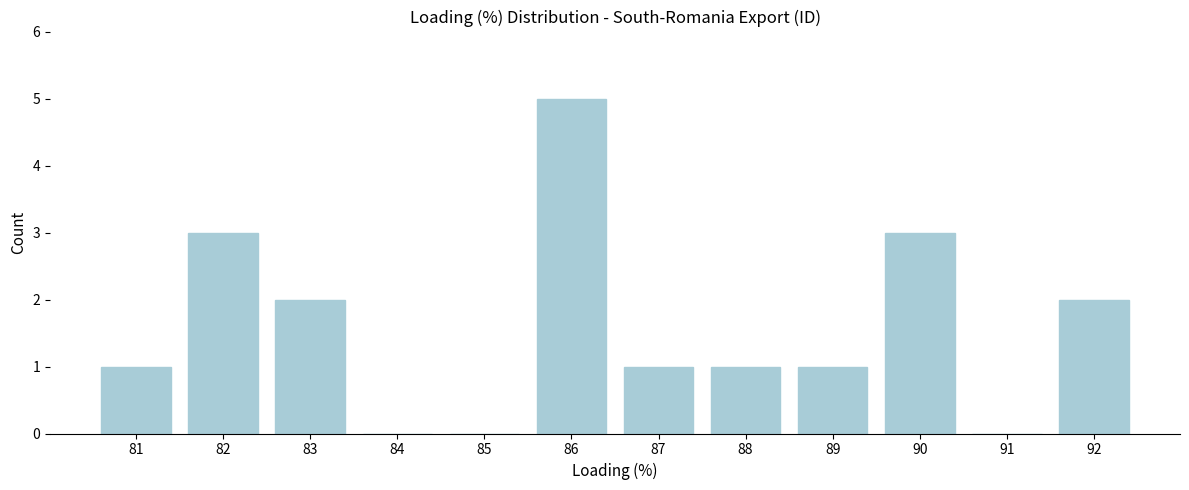

Reading right to left, what are all the values shown in this chart?

92=2	91=0	90=3	89=1	88=1	87=1	86=5	85=0	84=0	83=2	82=3	81=1